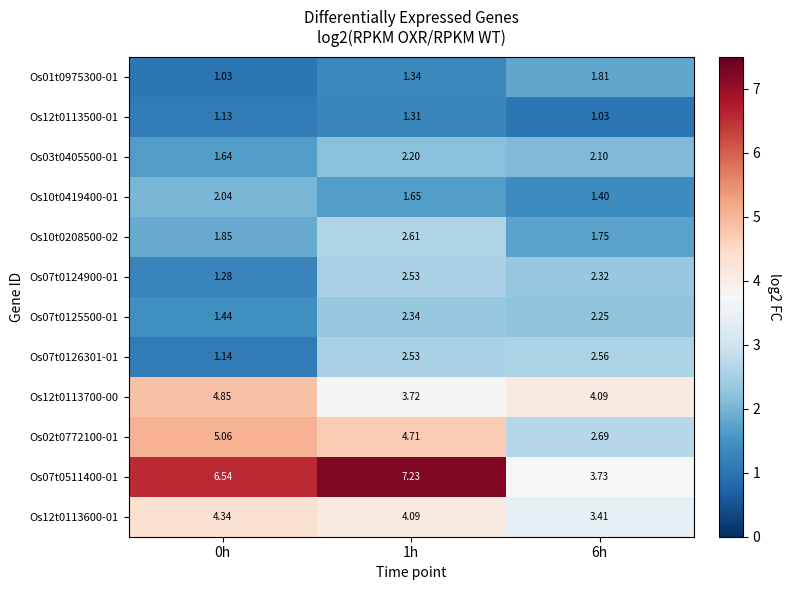

Is the value of Os03t0405500-01 at 1h greater than the value of Os10t0208500-02 at 0h?

Yes